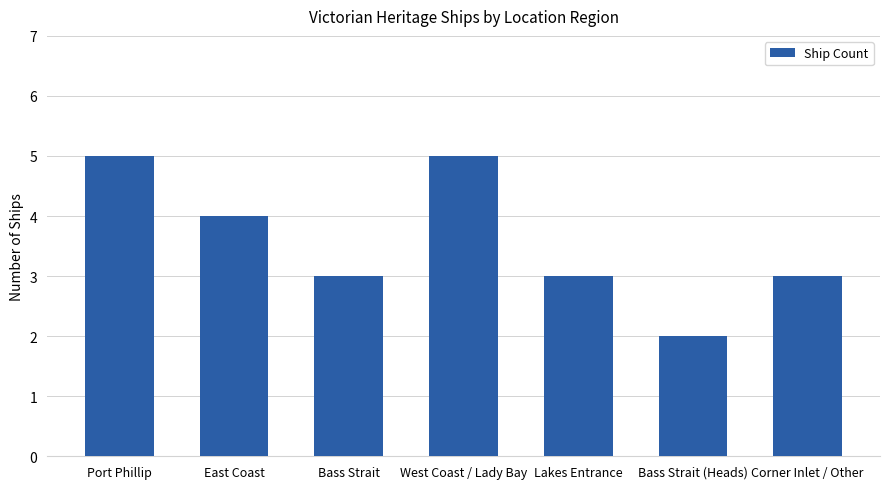

Between Bass Strait and West Coast / Lady Bay, which is larger?

West Coast / Lady Bay